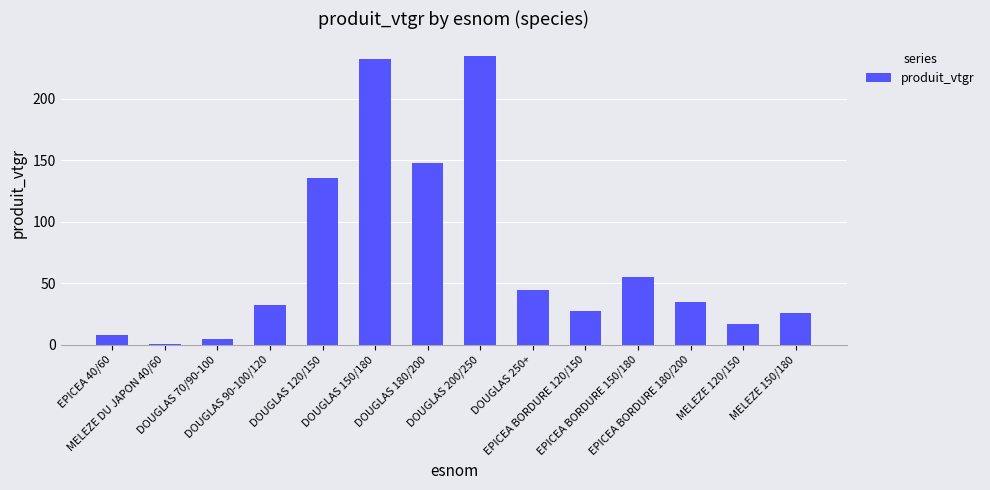

Reading left to right, what are all the values shown in this chart?

EPICEA 40/60=7.6	MELEZE DU JAPON 40/60=0.3	DOUGLAS 70/90-100=4.5	DOUGLAS 90-100/120=32.4	DOUGLAS 120/150=135.9	DOUGLAS 150/180=231.9	DOUGLAS 180/200=147.5	DOUGLAS 200/250=234.9	DOUGLAS 250+=44.5	EPICEA BORDURE 120/150=27.5	EPICEA BORDURE 150/180=55.5	EPICEA BORDURE 180/200=34.8	MELEZE 120/150=17.2	MELEZE 150/180=25.7